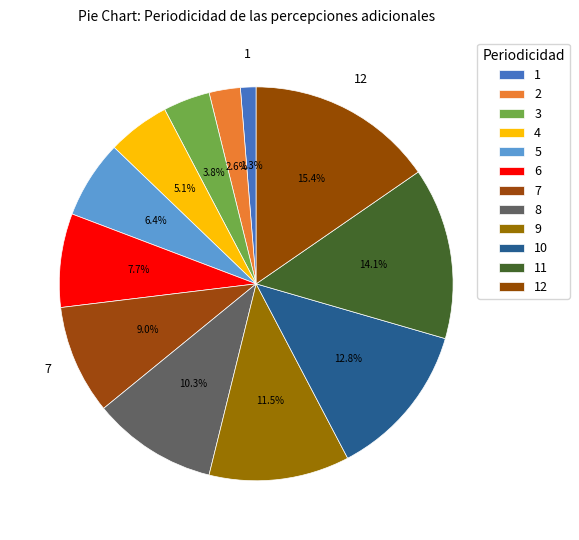

How many segments does this pie chart have?

12